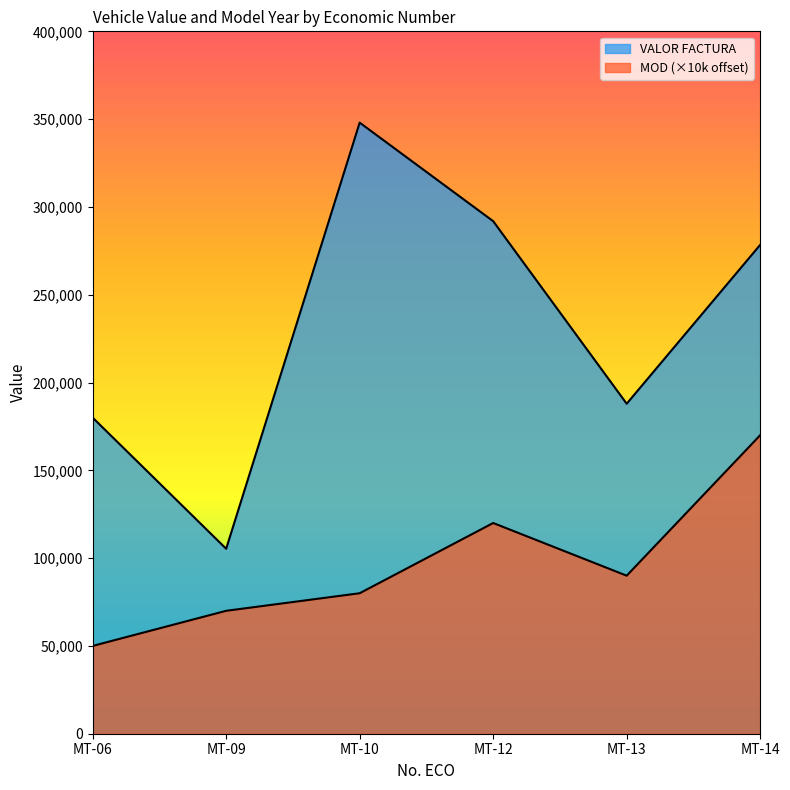

True or false: MOD has a value of 90000 at MT-13.

True